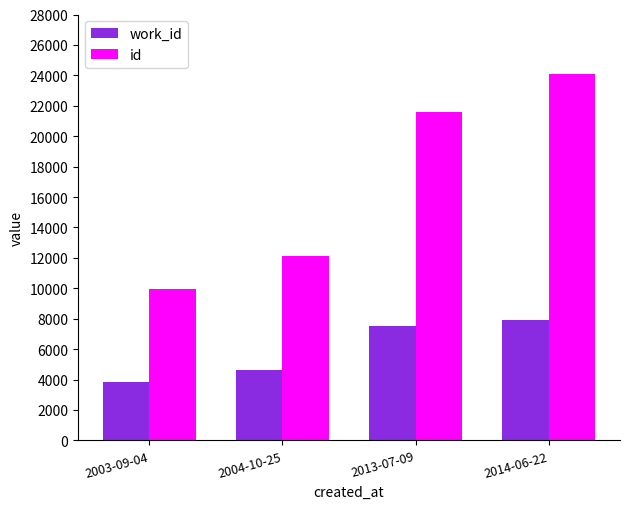

What is the difference between the second highest and minimum values in the work_id series?

3654